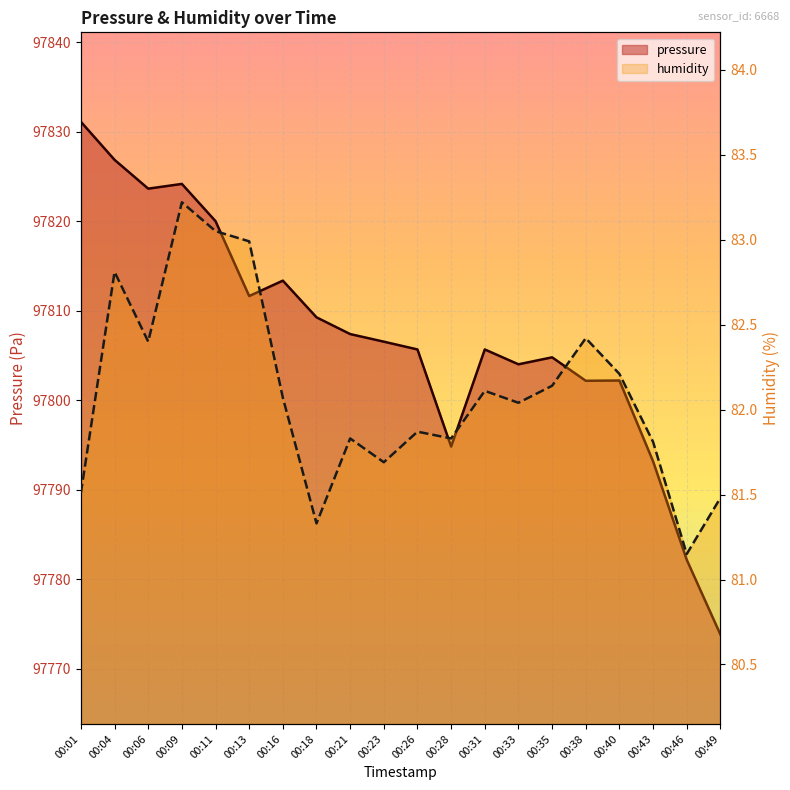

What is the value of the humidity point at the 1st from the left?

81.5